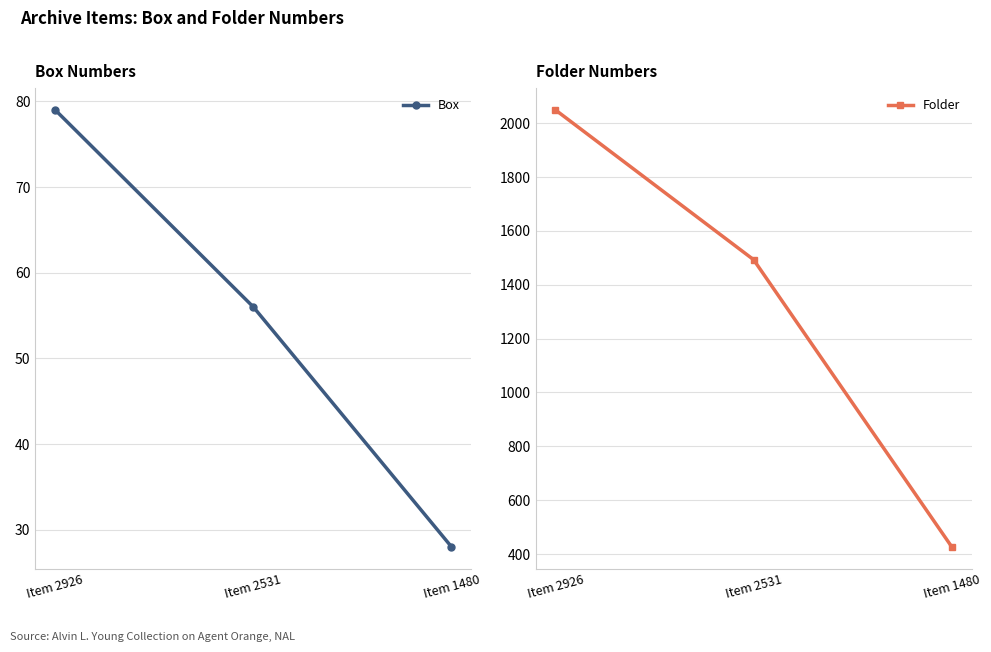

List the series in order of their overall mean, highest first.

Folder, Box